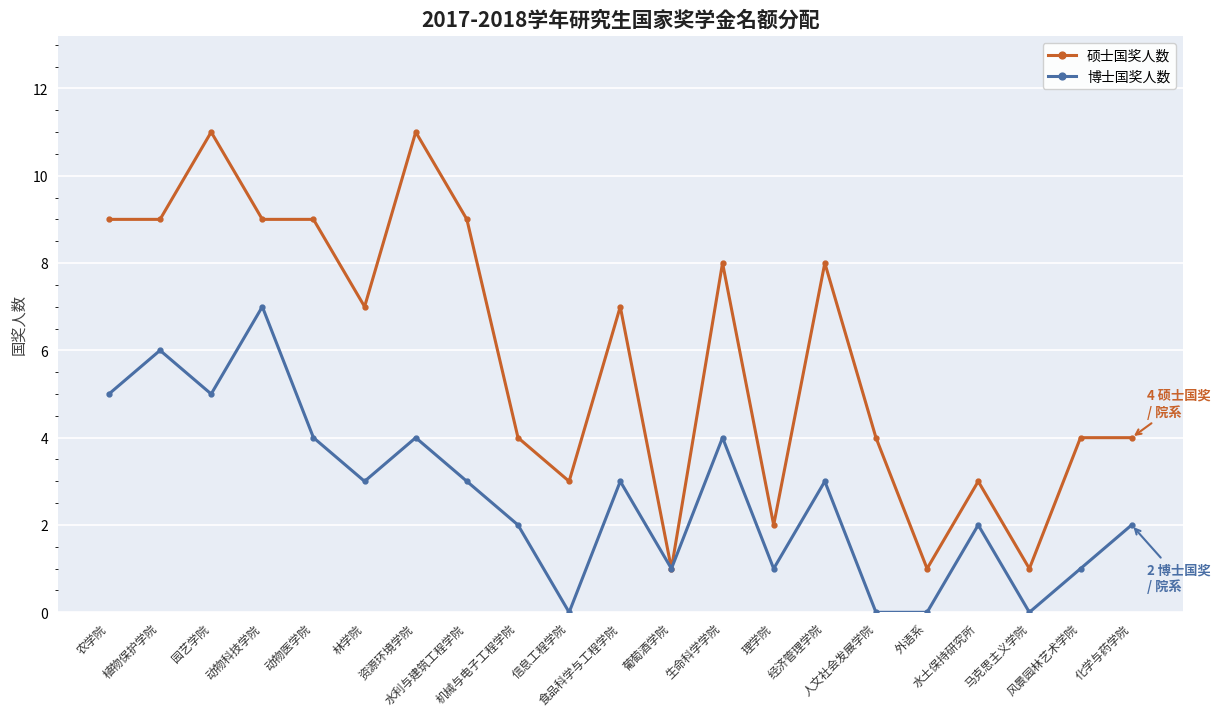

What is the difference between the second highest and second lowest values in the 硕士国奖人数 series?

10